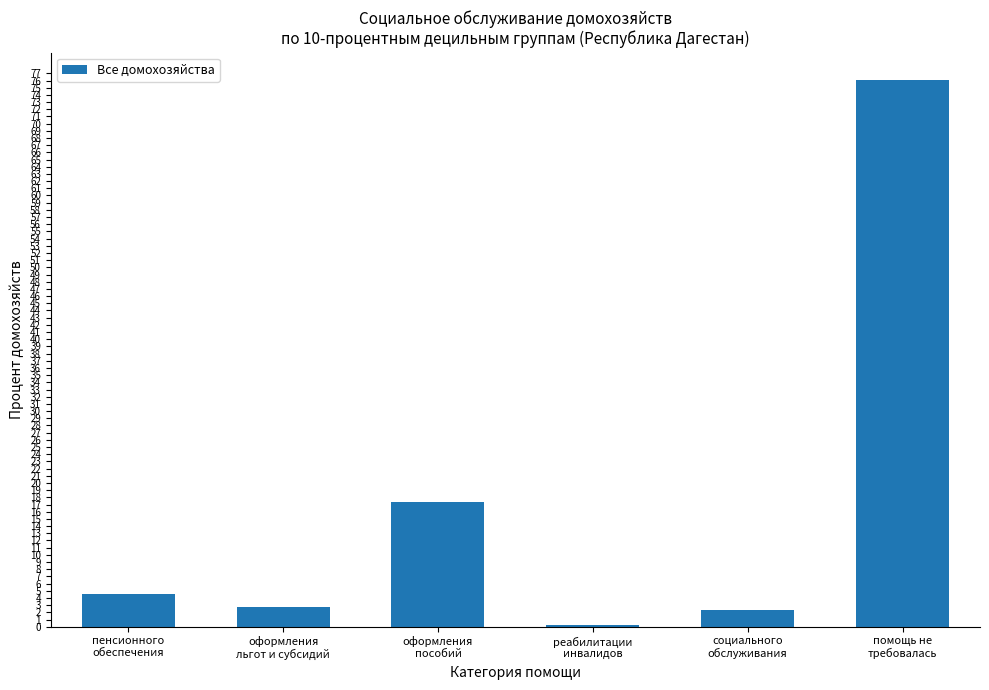

What is the greatest value displayed?

76.1